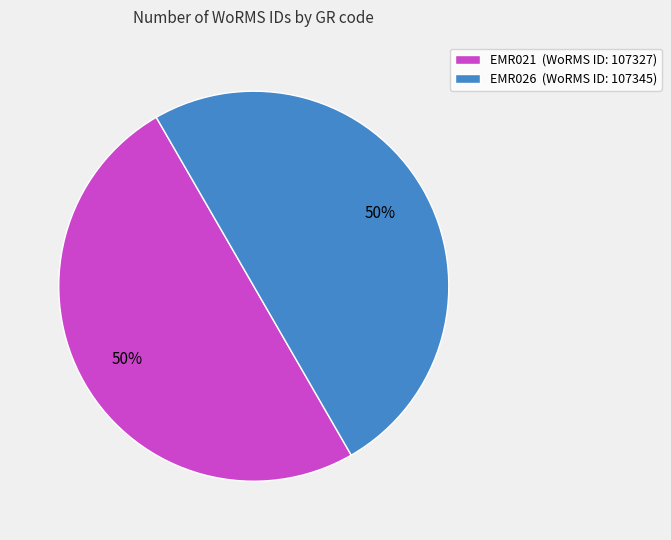

The EMR021 slice represents 60% of the pie. True or false?

False